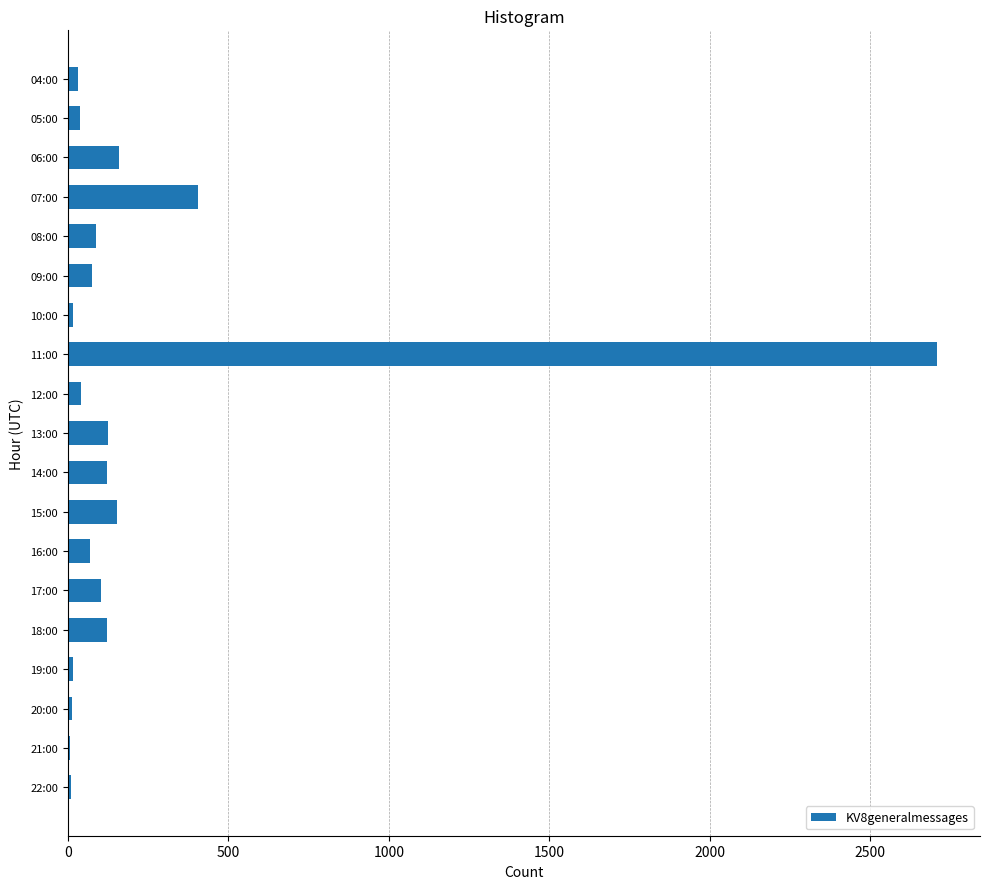

What is the sum of all values?

4305